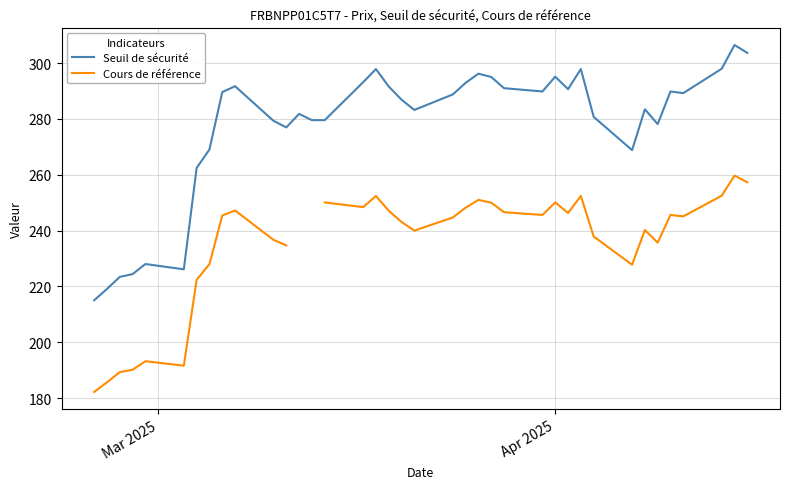

True or false: Cours de référence and Seuil de sécurité intersect in this chart.

False